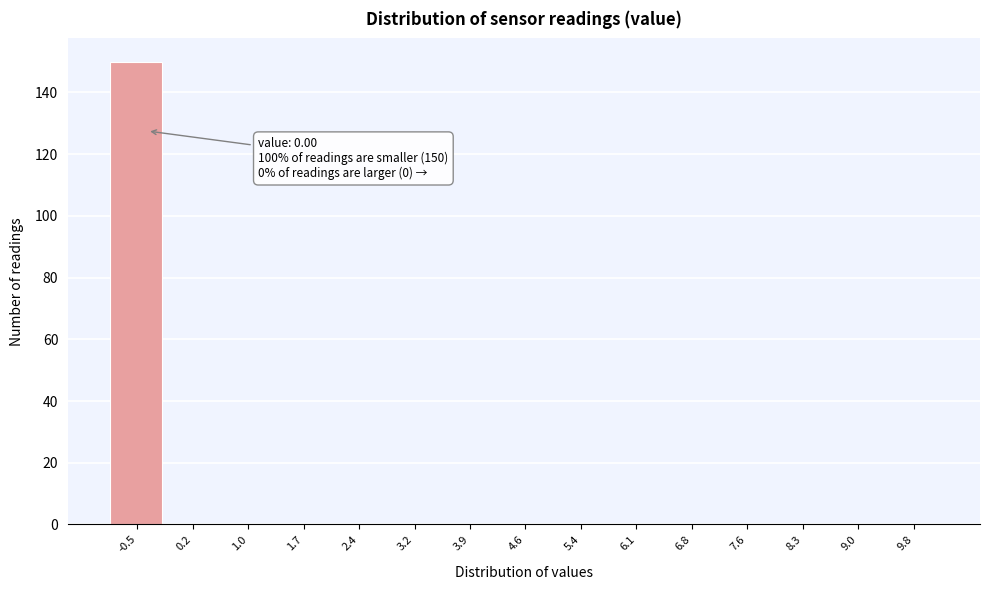

Reading left to right, extract all data points from this chart.

-0.5=150	0.2=0	1.0=0	1.7=0	2.4=0	3.2=0	3.9=0	4.6=0	5.4=0	6.1=0	6.8=0	7.6=0	8.3=0	9.0=0	9.8=0